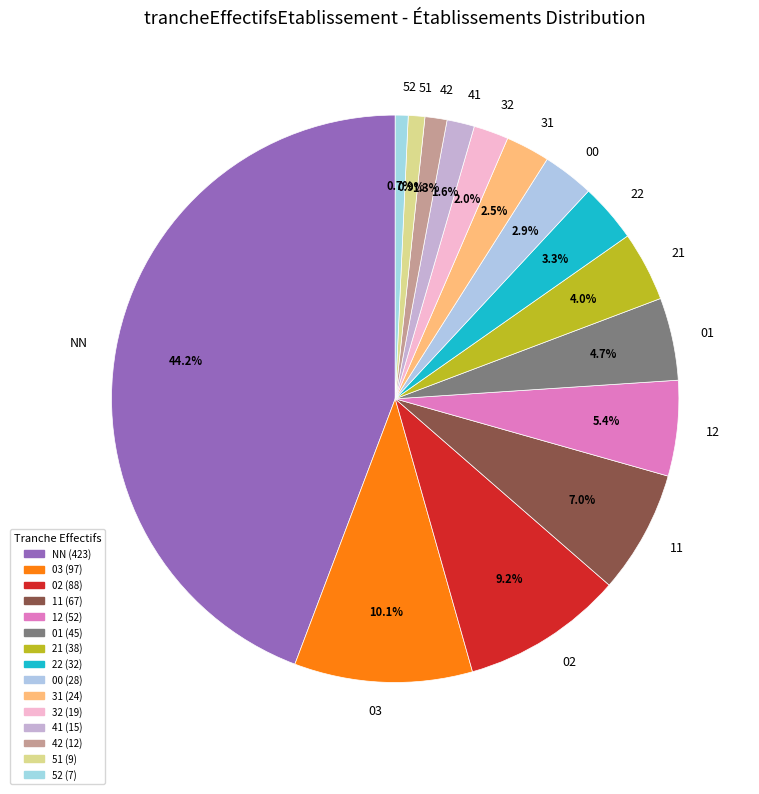

Is the sum of 21 and 01 greater than half?

No